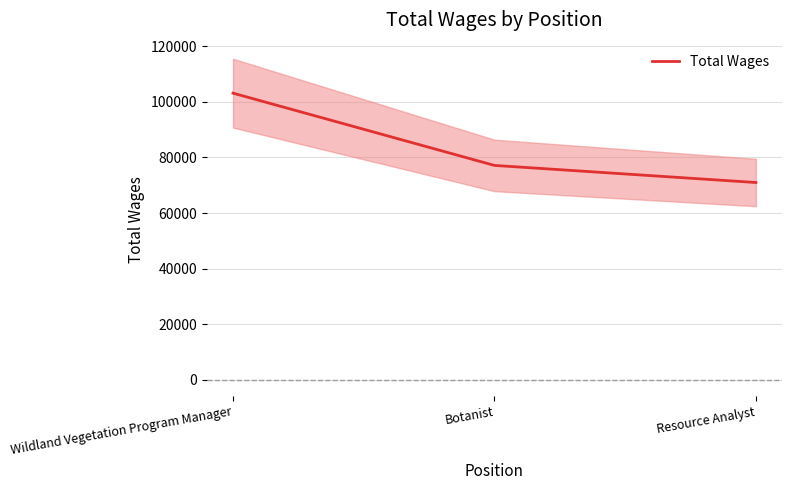

What value does the data have at Resource Analyst?

70985